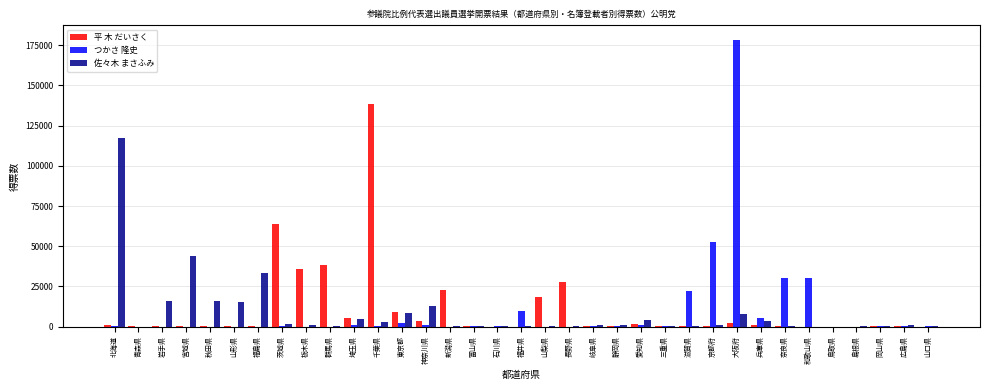

Between 福島県 and 石川県, which series saw the biggest shift?

佐々木 まさふみ